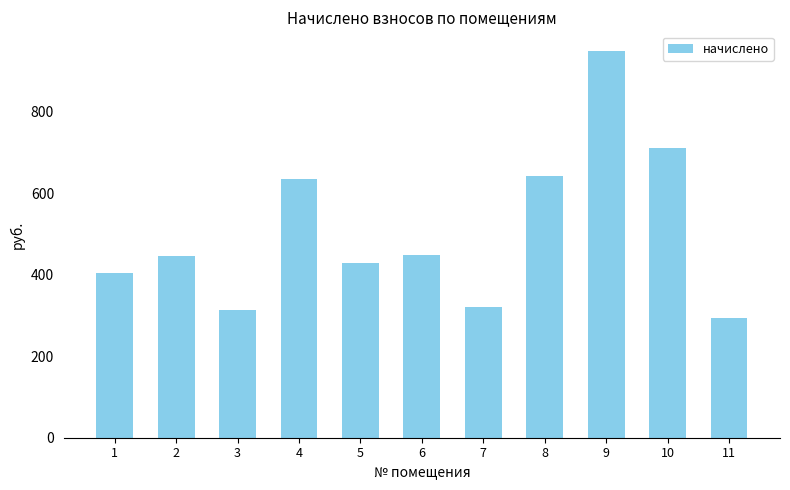

How many distinct data groups are displayed?

1